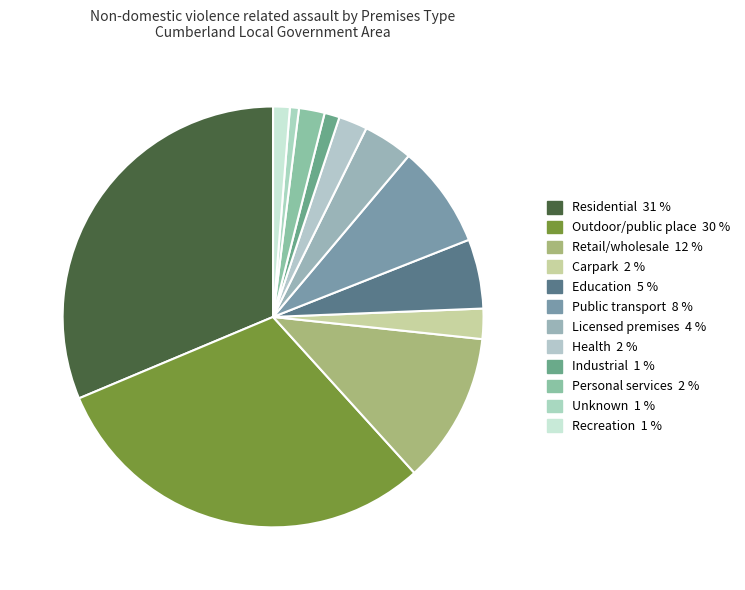

How many segments does this pie chart have?

12